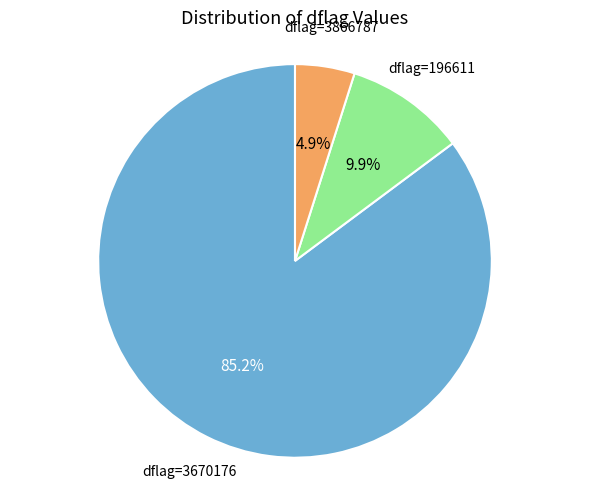

Which category has the biggest portion of the pie?

dflag=3670176